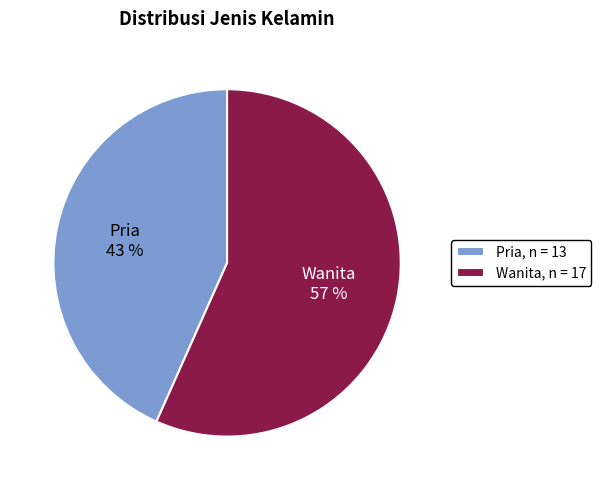

Which has a higher value, Pria or Wanita?

Wanita